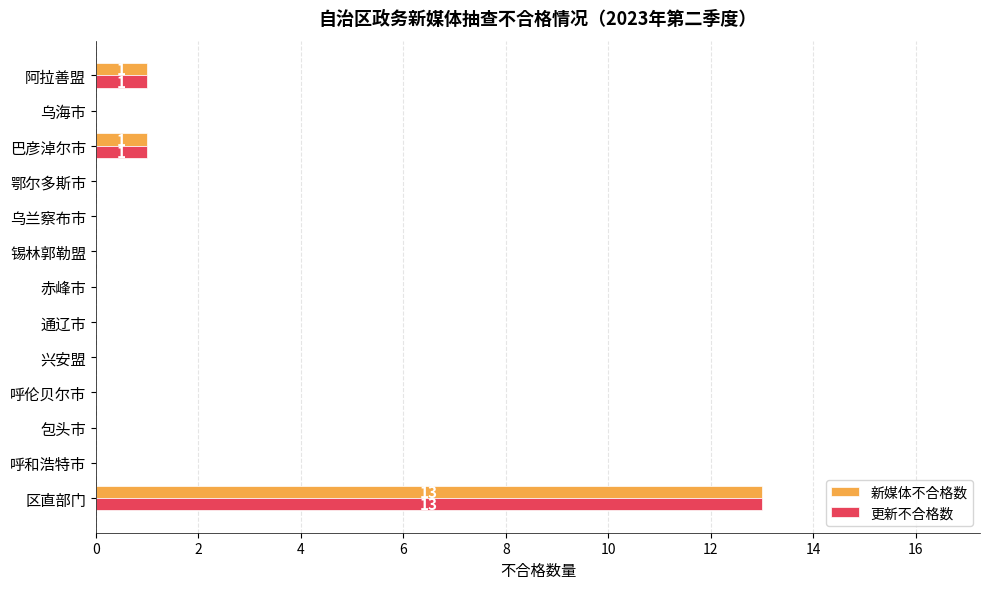

Count the number of data series in this chart.

2